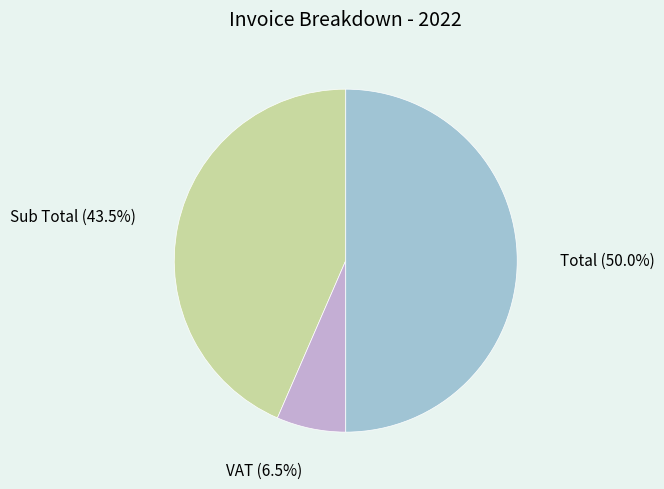

Count the number of slices in the pie.

3